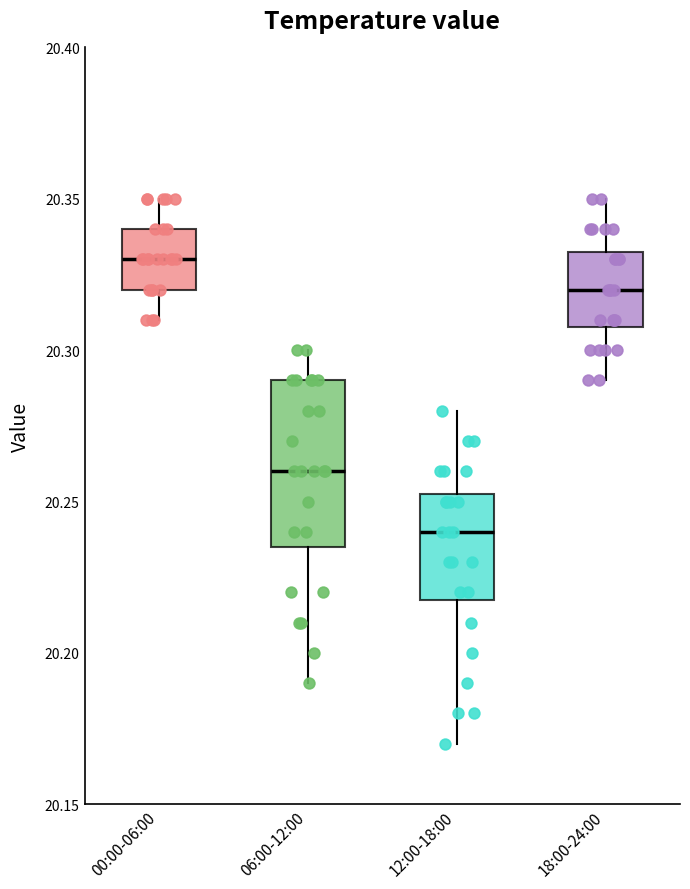

Which box has the lowest median line?

12:00-18:00